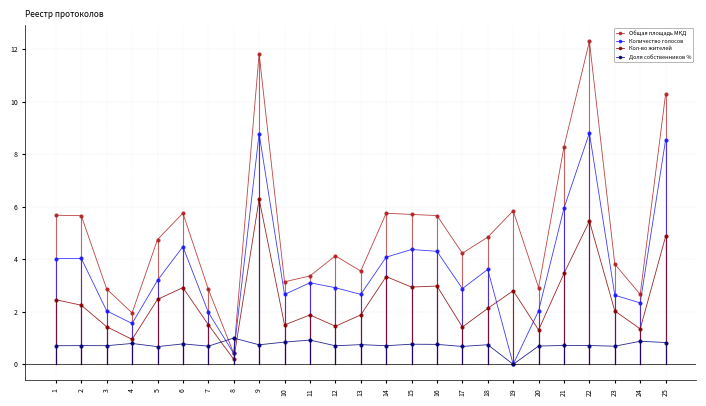

Count the number of categories in the chart.

25